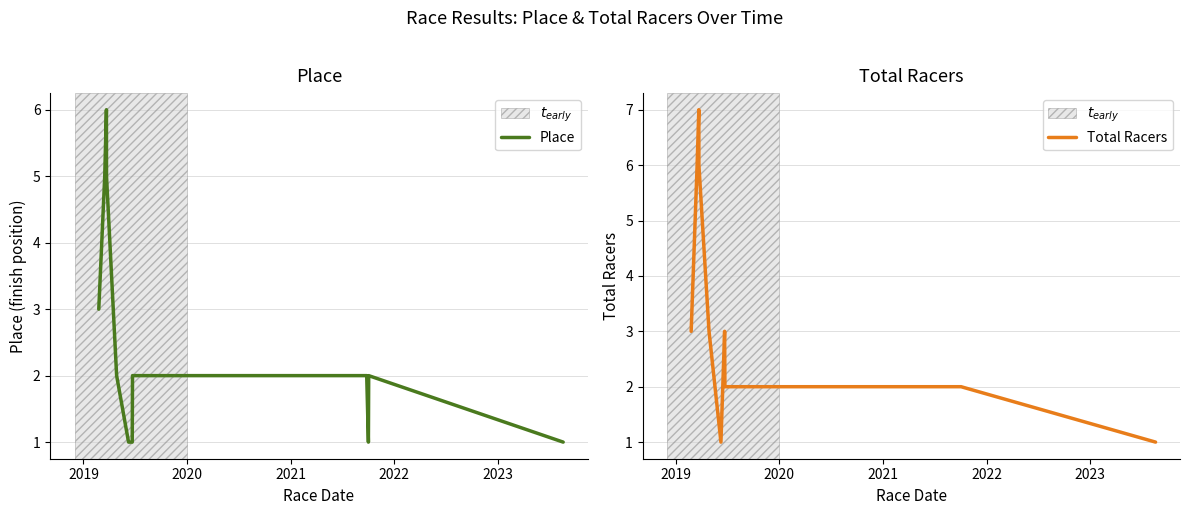

What is the label of the 3rd point from the left?

2020